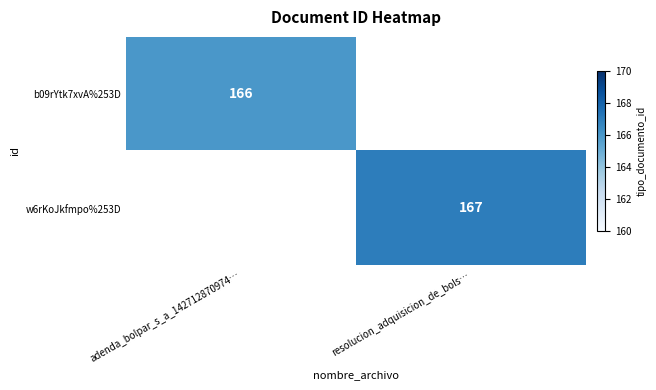

The b09rYtk7xvA%253D series shows 166 at adenda_bolpar_s_a_142712870974…. True or false?

True